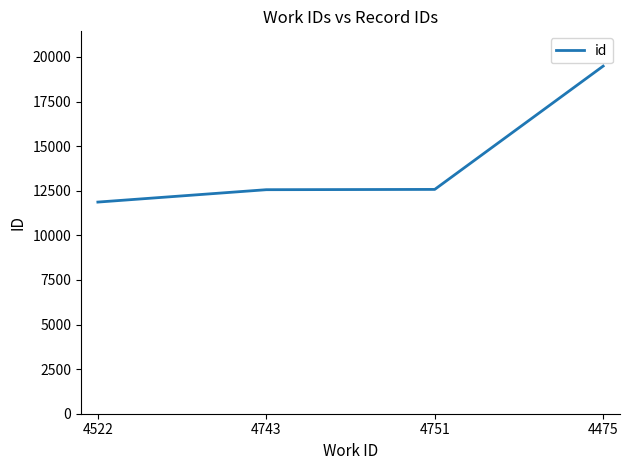

What is the ratio of the value at 4751 to the value at 4522?

1.1